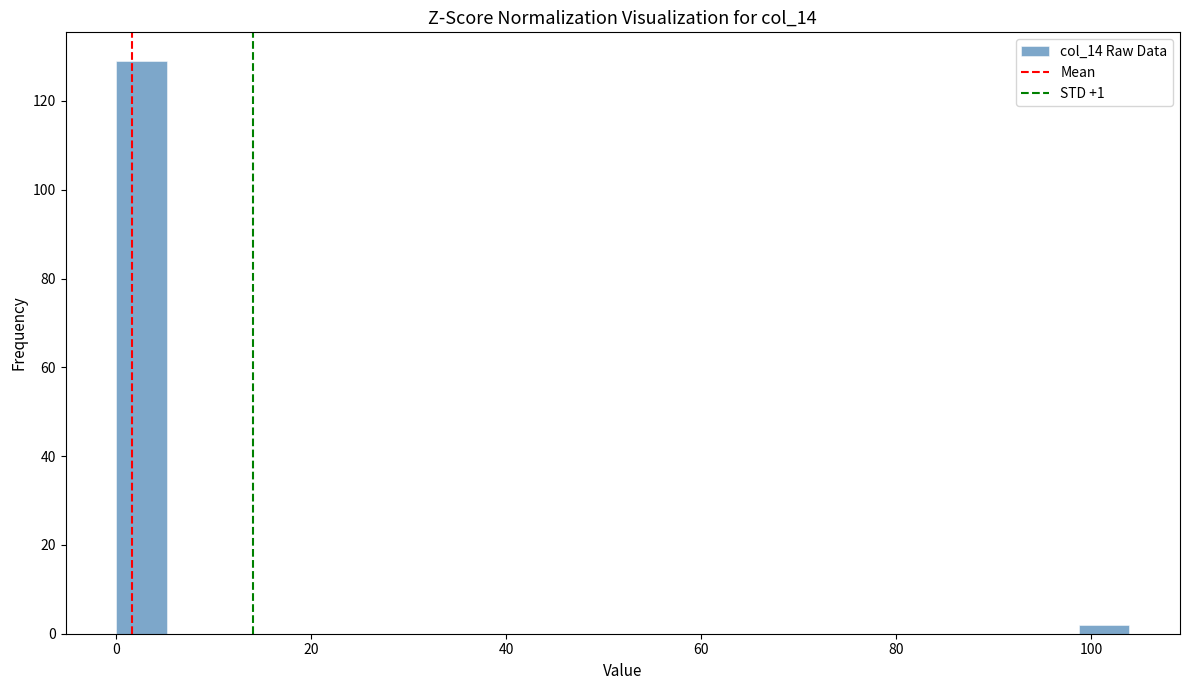

Around what value on the x-axis is the tallest bar? Give the approximate position of its centre, as read against the axis.

2